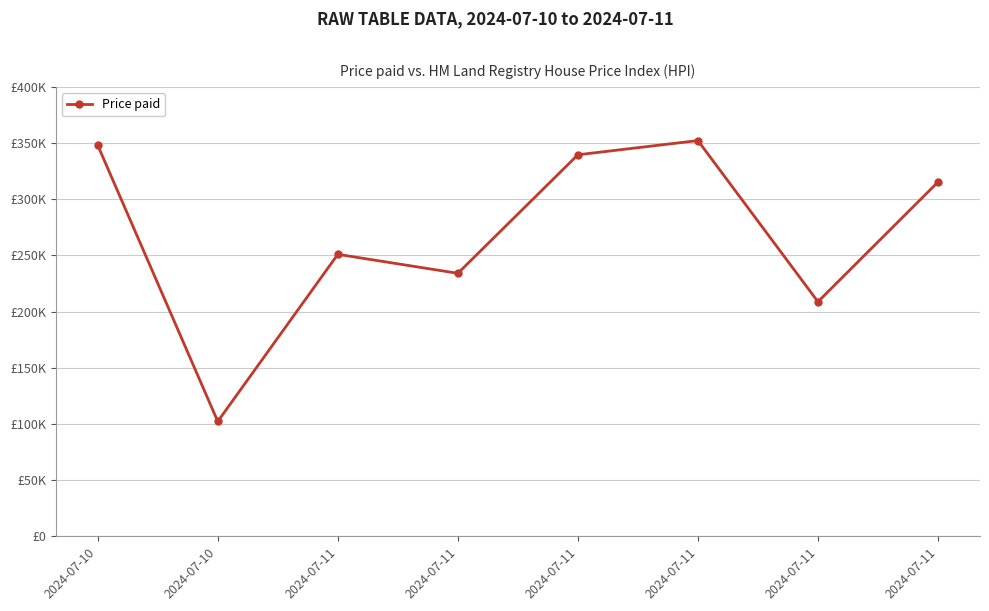

What is the sum of all values?

2151248.4